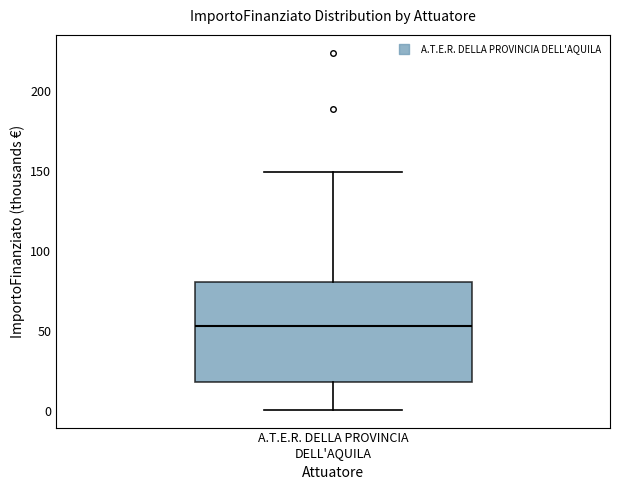

Transcribe this box plot: give where the median line is, the range the box spans, and where the two whiskers end, as read against the y-axis. The values are not printed on the chart, so give them approximately, as read against the axis.

median 55, box 20 to 80, whiskers 0 to 150